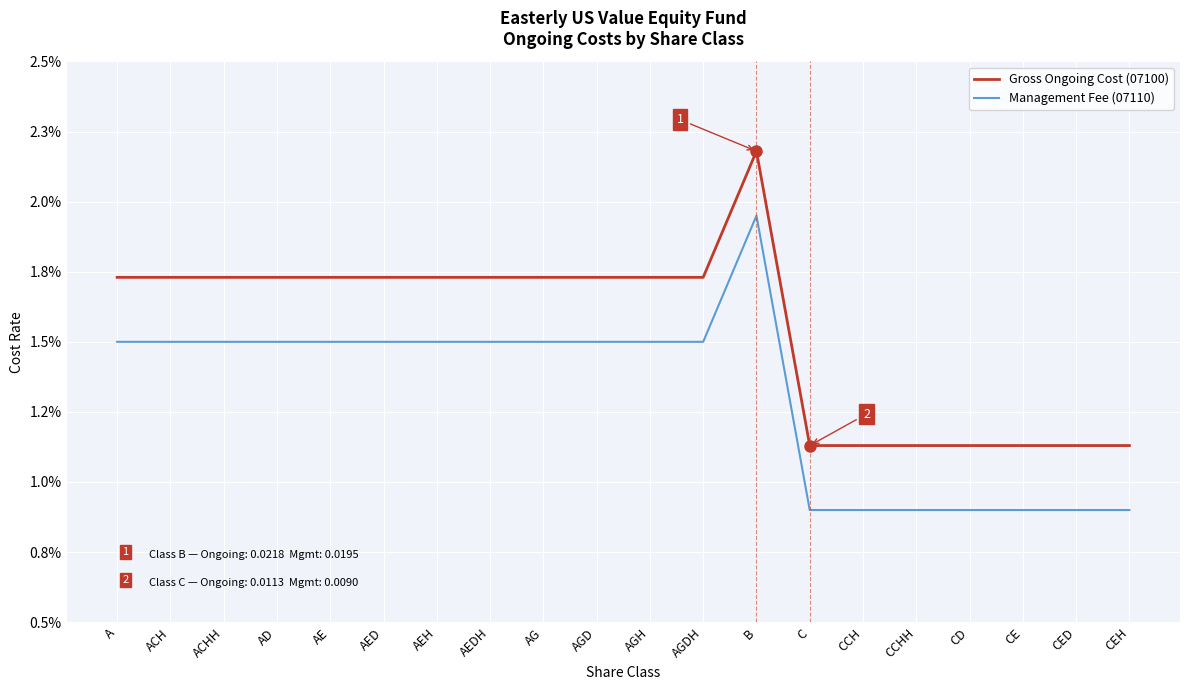

Reading left to right, extract all data points from this chart.

Gross Ongoing Cost (07100): A=0.0	ACH=0.0	ACHH=0.0	AD=0.0	AE=0.0	AED=0.0	AEH=0.0	AEDH=0.0	AG=0.0	AGD=0.0	AGH=0.0	AGDH=0.0	B=0.0	C=0.0	CCH=0.0	CCHH=0.0	CD=0.0	CE=0.0	CED=0.0	CEH=0.0
Management Fee (07110): A=0.0	ACH=0.0	ACHH=0.0	AD=0.0	AE=0.0	AED=0.0	AEH=0.0	AEDH=0.0	AG=0.0	AGD=0.0	AGH=0.0	AGDH=0.0	B=0.0	C=0.0	CCH=0.0	CCHH=0.0	CD=0.0	CE=0.0	CED=0.0	CEH=0.0